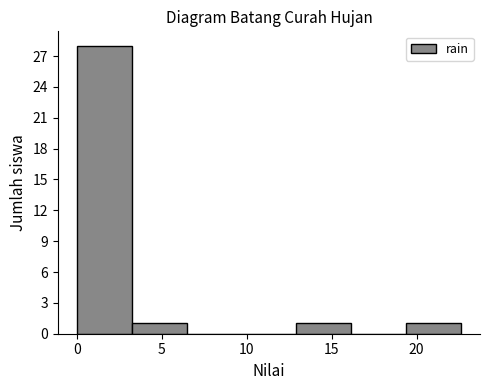

Reading left to right, transcribe this chart: for each bar, give the range it covers on the x-axis and its height. Neither the bar edges nor the heights are printed on the chart, so give them approximately, as read against the axes.

0.0 to 3.0: 28
3.0 to 6.5: 1
6.5 to 9.5: 0
9.5 to 13.0: 0
13.0 to 16.0: 1
16.0 to 19.5: 0
19.5 to 22.5: 1